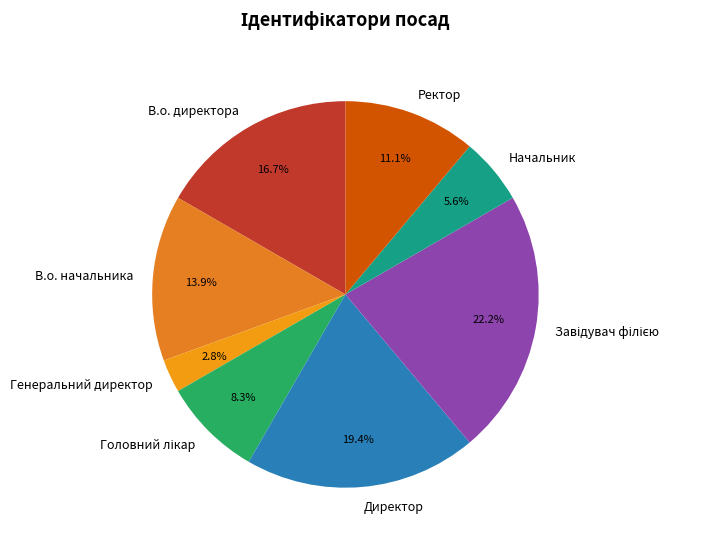

Does В.о. директора represent more than half of the total?

No